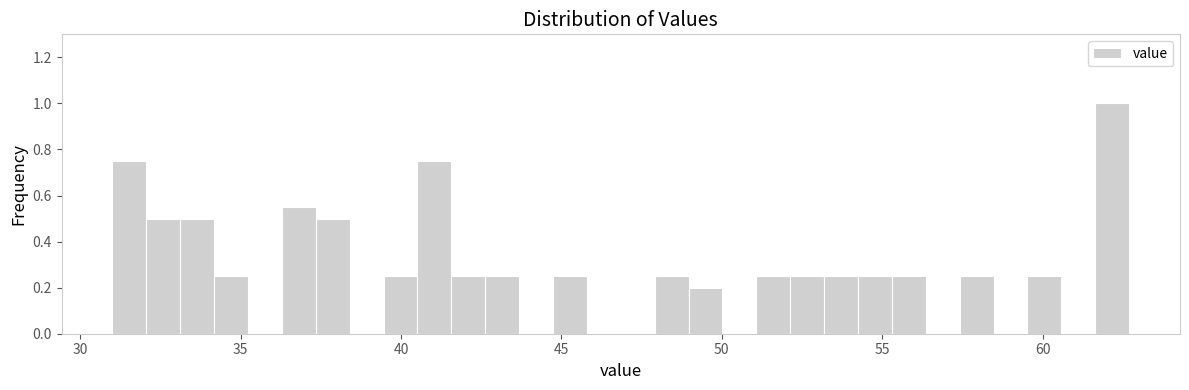

Read against the x-axis, roughly where is the centre of the tallest bar?

62.0